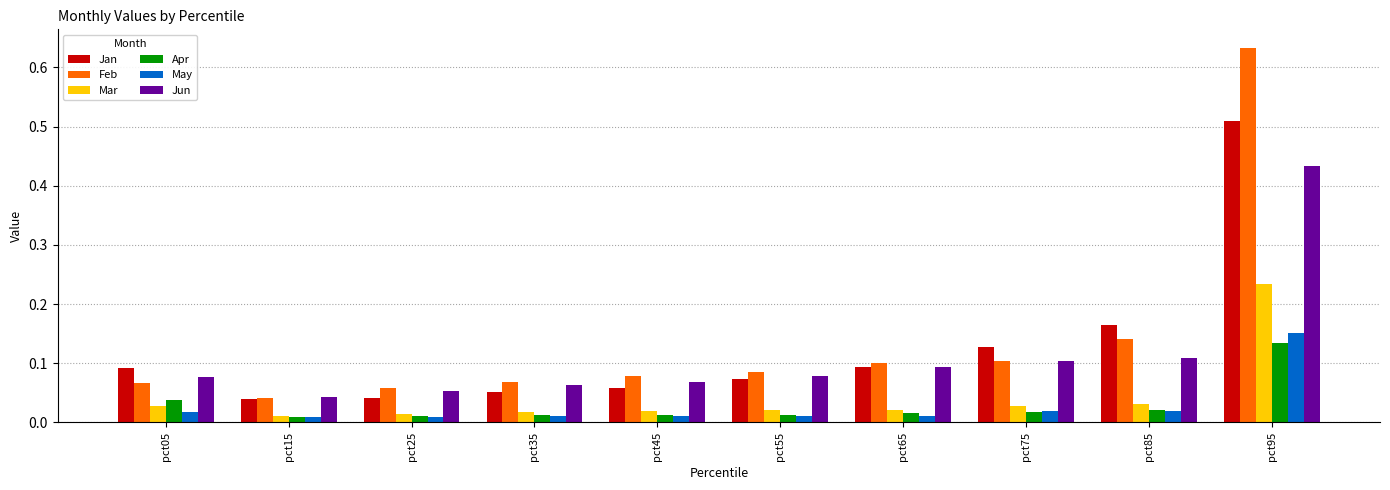

Which series has the largest range (max minus min)?

Feb